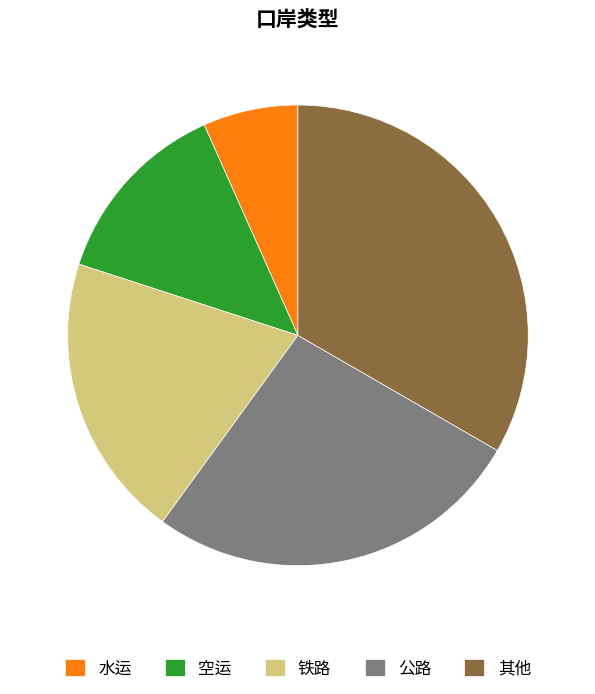

What is the ratio of the value at 铁路 to the value at 空运?

1.5